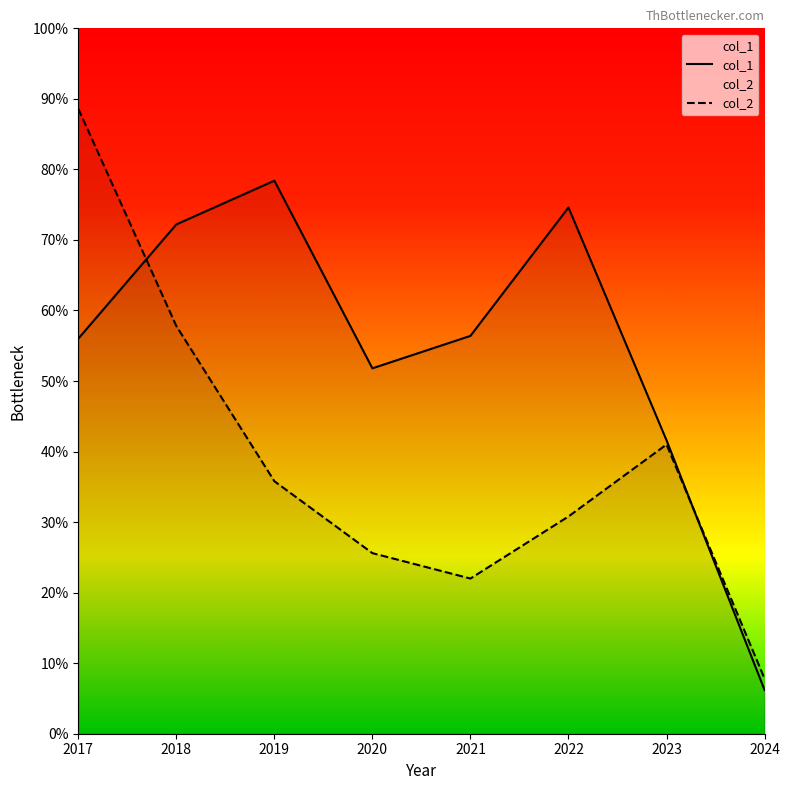

The value of col_2 at 2019 is 259. True or false?

False